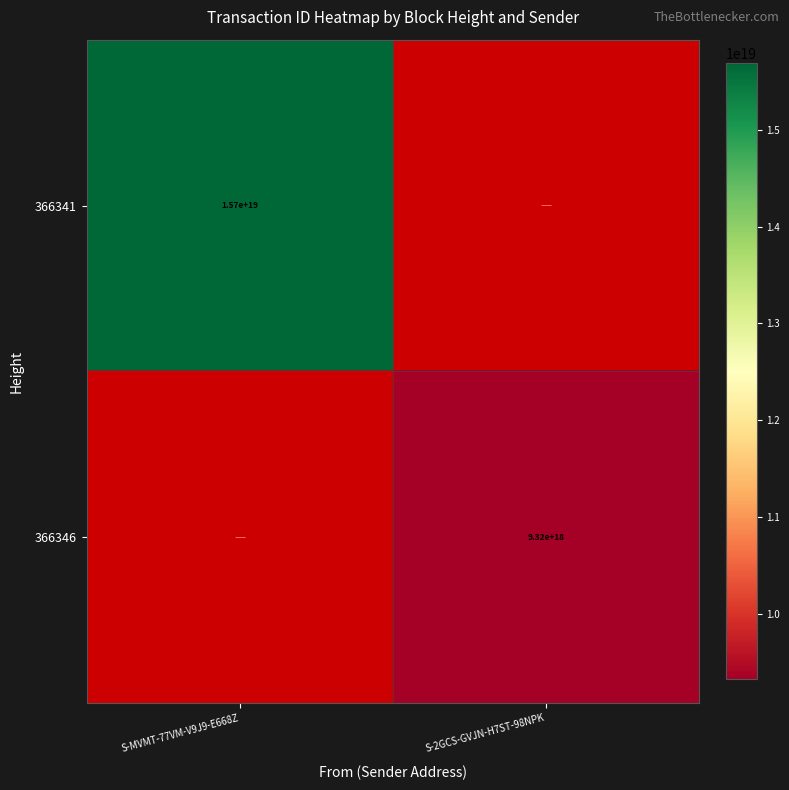

What is the difference between the maximum and minimum values in the 366341 series?

15687375028488648704